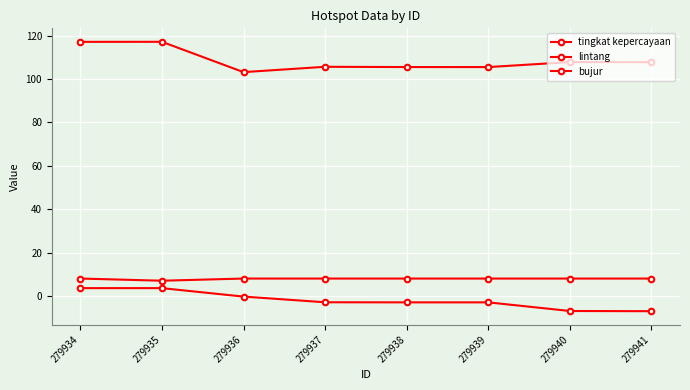

True or false: lintang and bujur cross at least once.

False